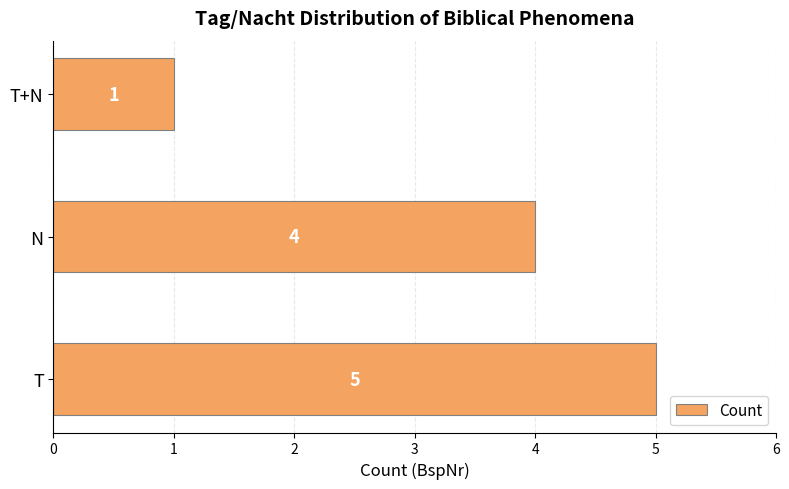

What is the change in value from T to T+N?

-4